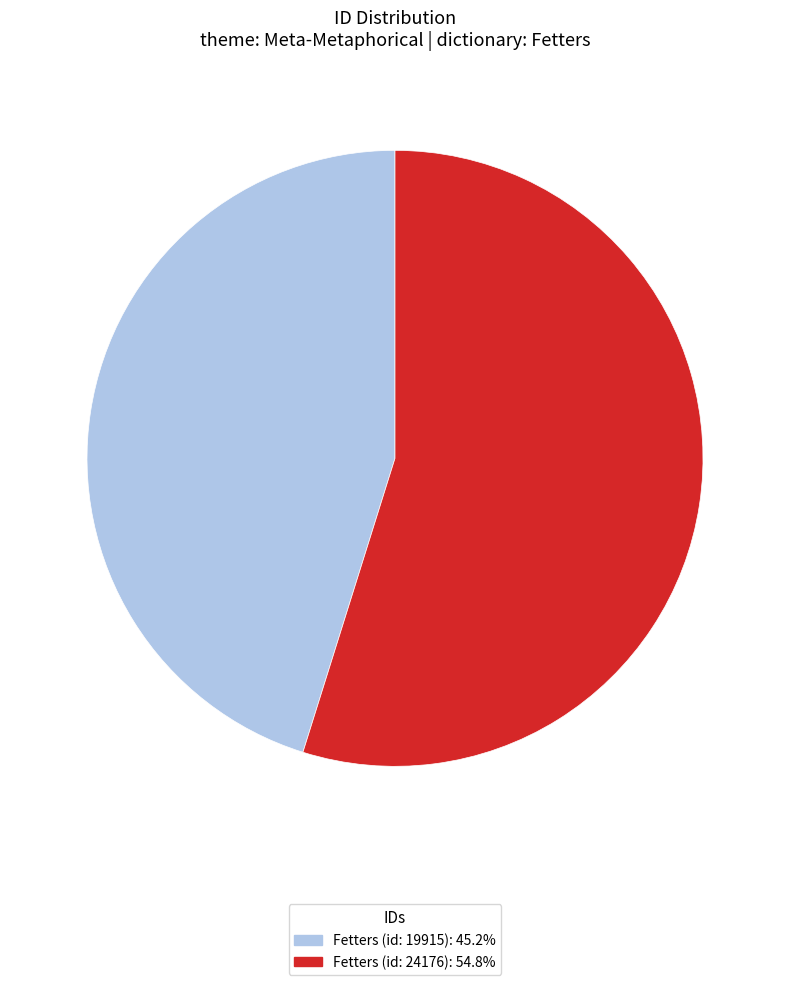

How many segments does this pie chart have?

2